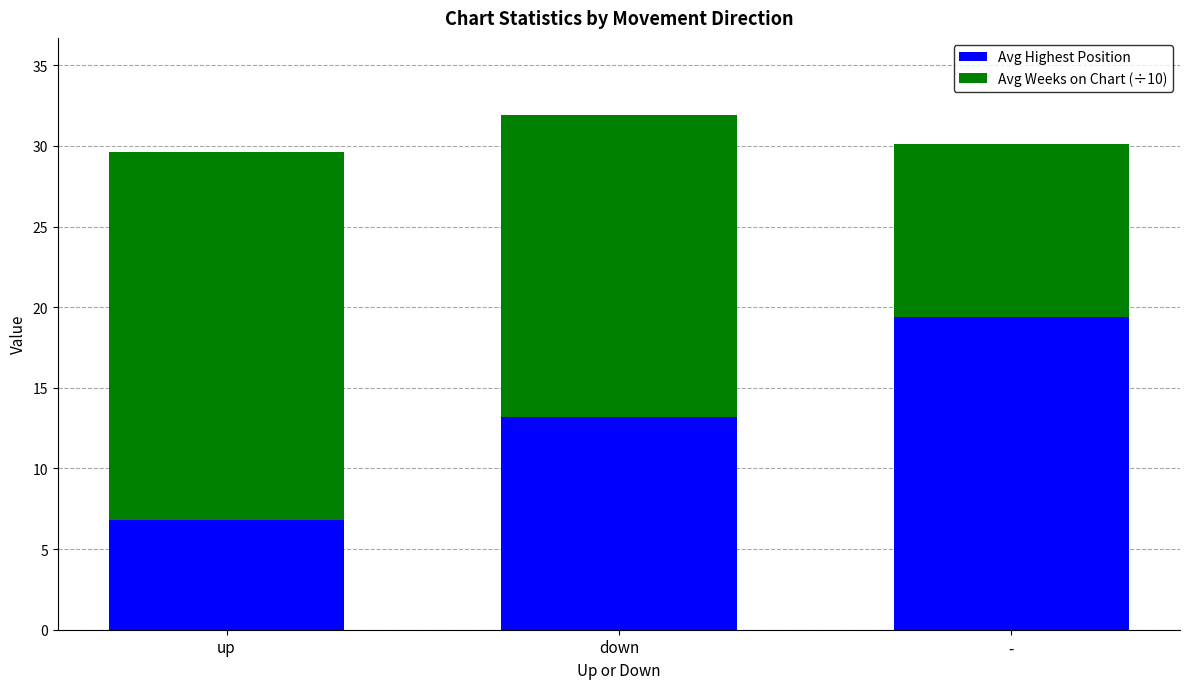

Reading left to right, transcribe the values for Avg Highest Position.

up=6.8	down=13.2	-=19.4